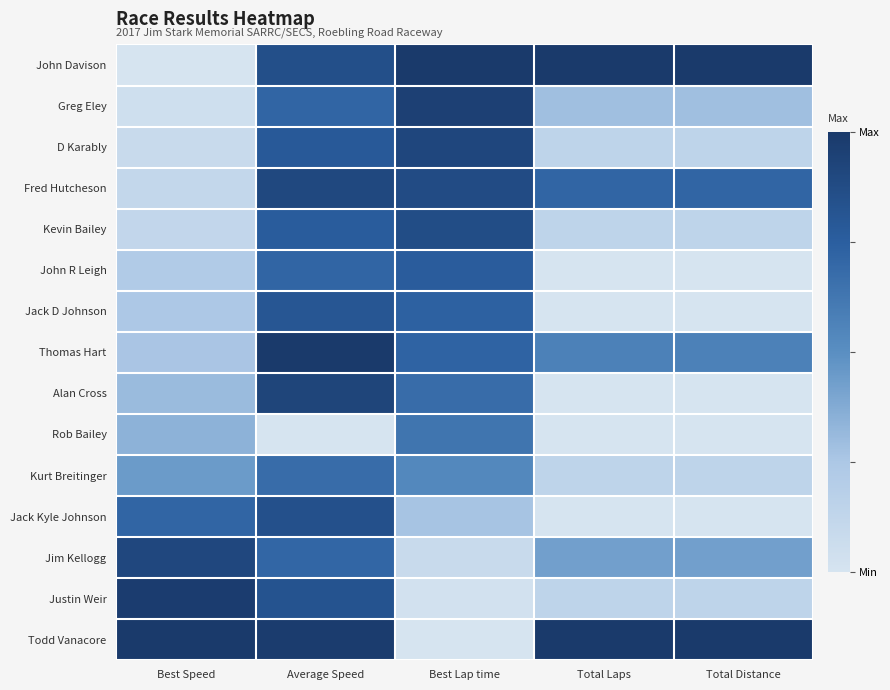

Count the number of data series in this chart.

15